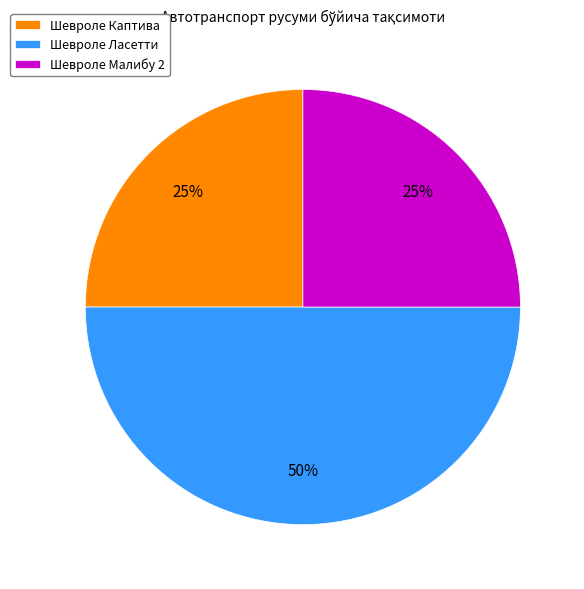

To the nearest percent, what is the average slice percentage?

33%